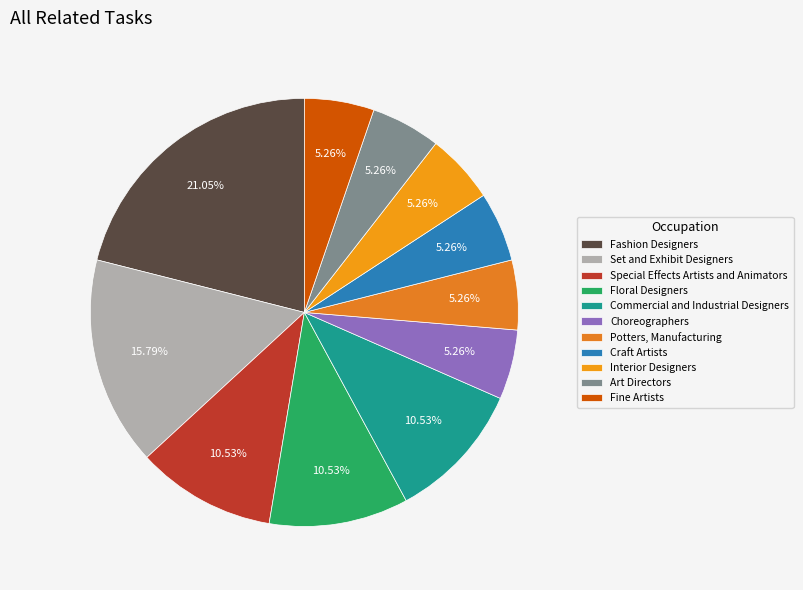

To the nearest percent, what is the combined percentage of Special Effects Artists and Animators and Set and Exhibit Designers?

26%